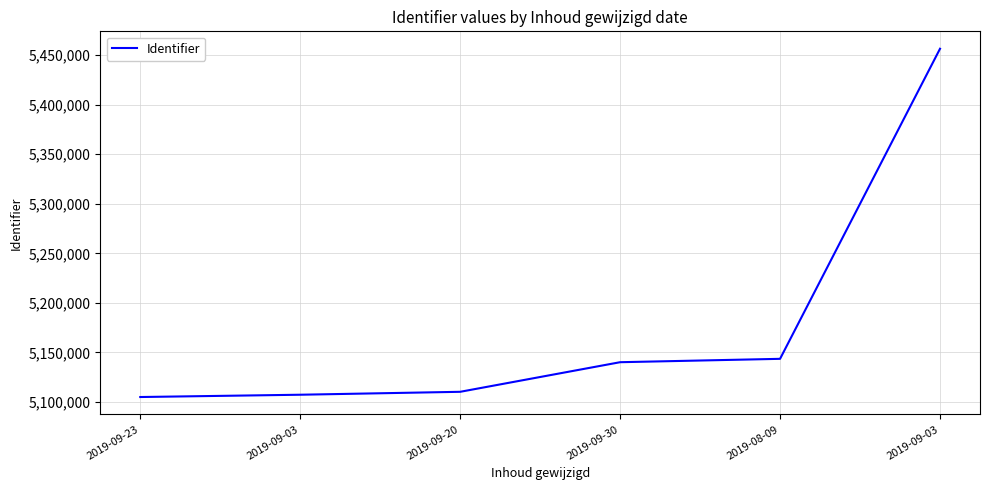

Which category has the lowest value across all series?

2019-09-23